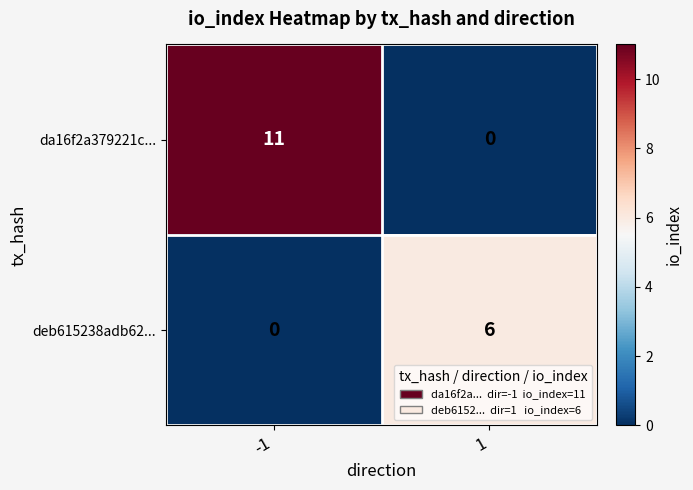

True or false: da16f2a379221c... has a value of -7 at 1.

False